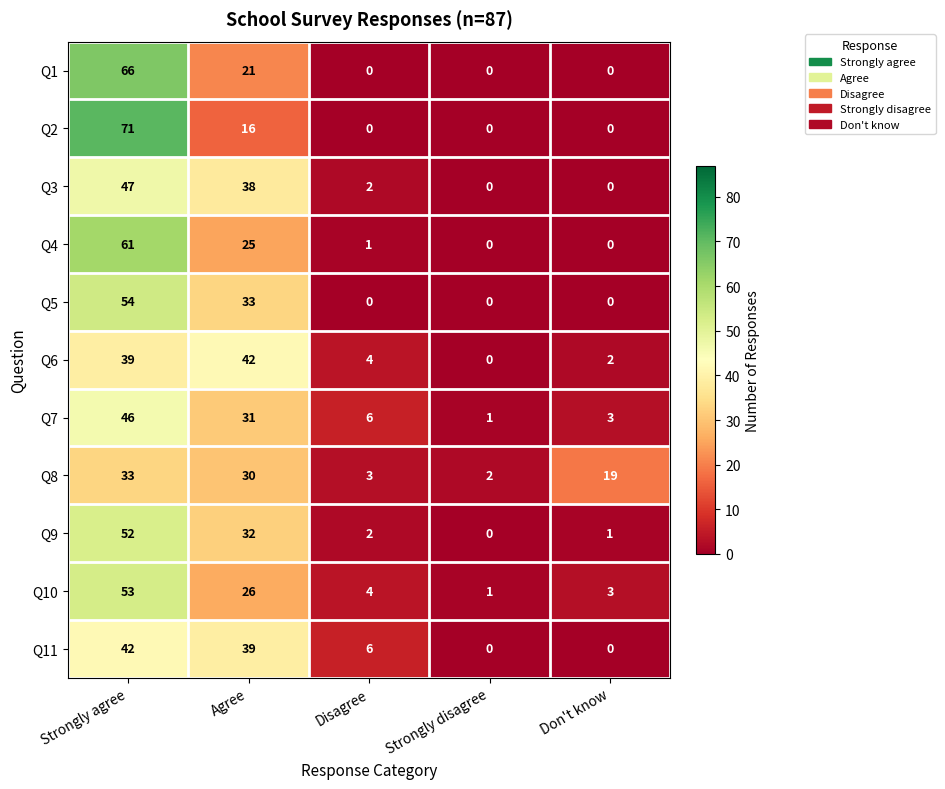

At which category is the sum across all series the highest?

Strongly agree